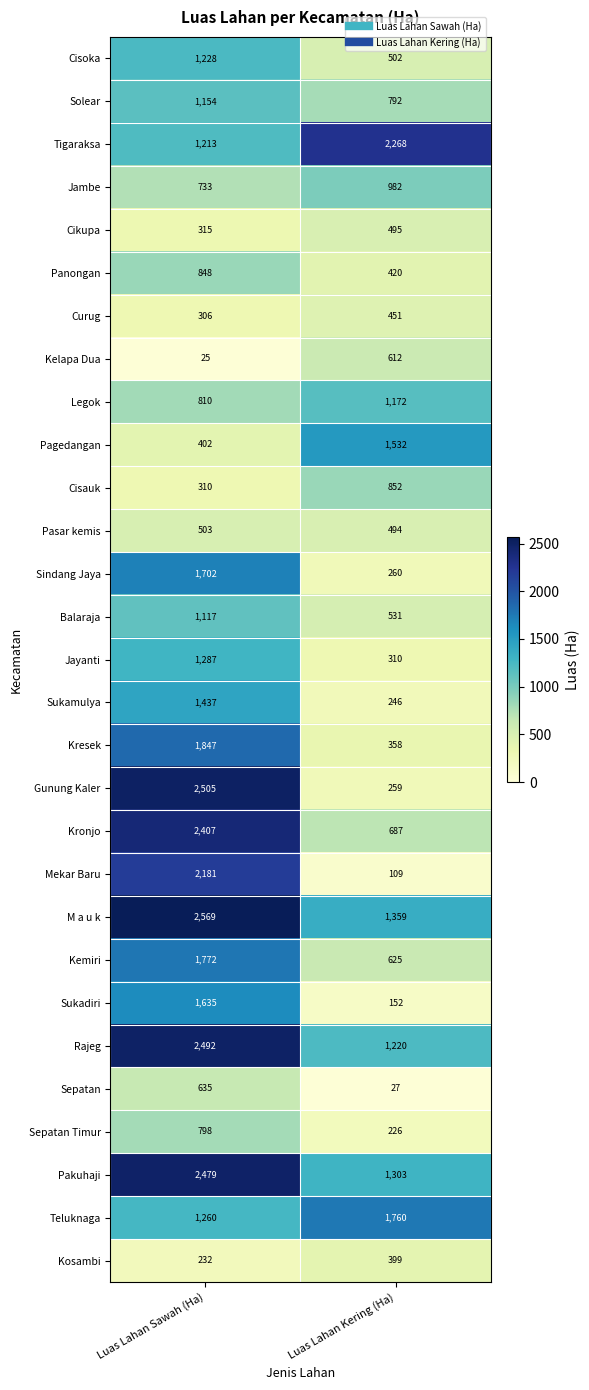

What is the maximum value for Solear?

1154